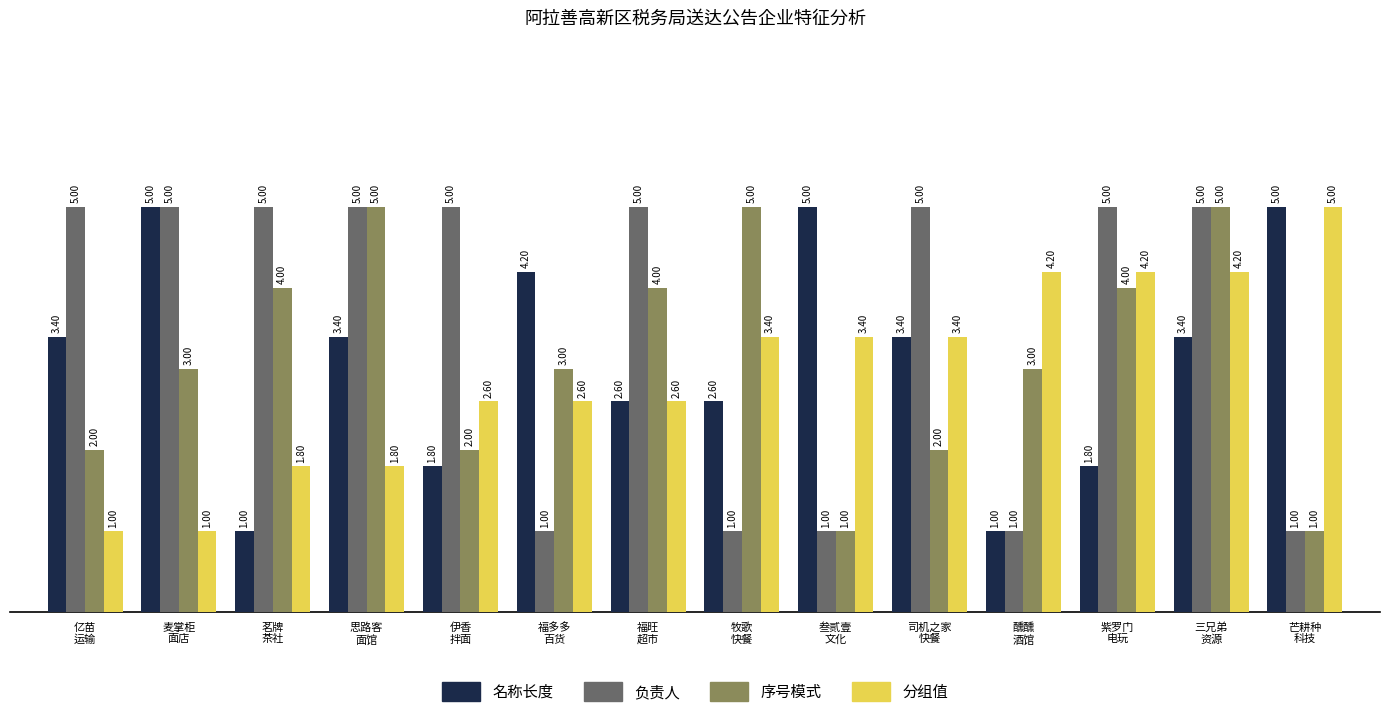

What is the label of the 14th bar from the right?

亿苗
运输